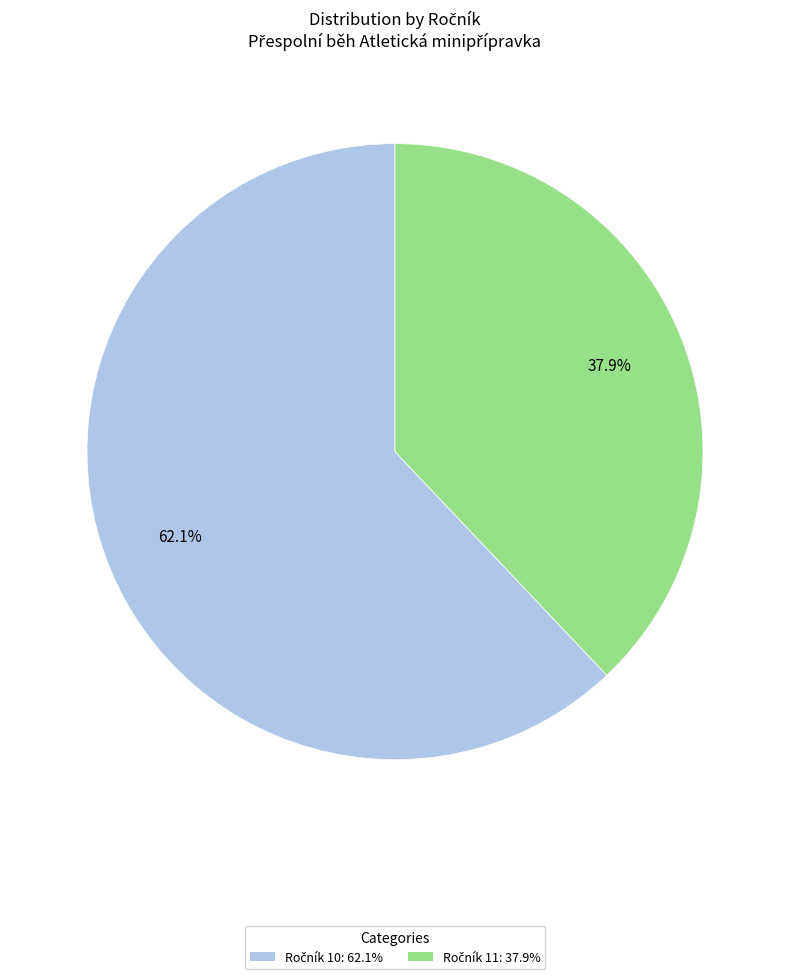

Count the number of slices in the pie.

2